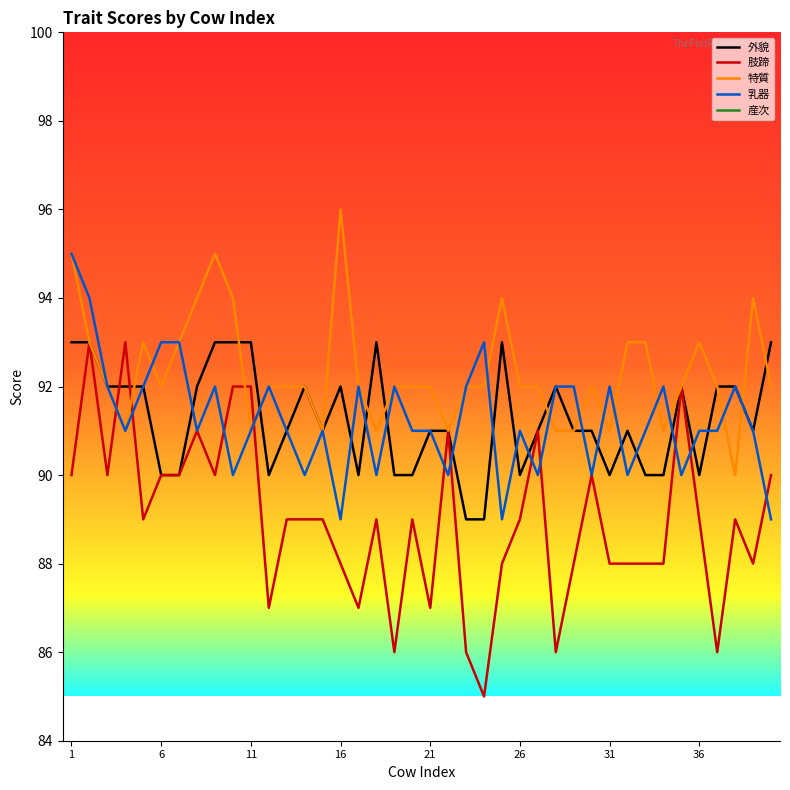

Where does the 外貌 series first go above 91?

1